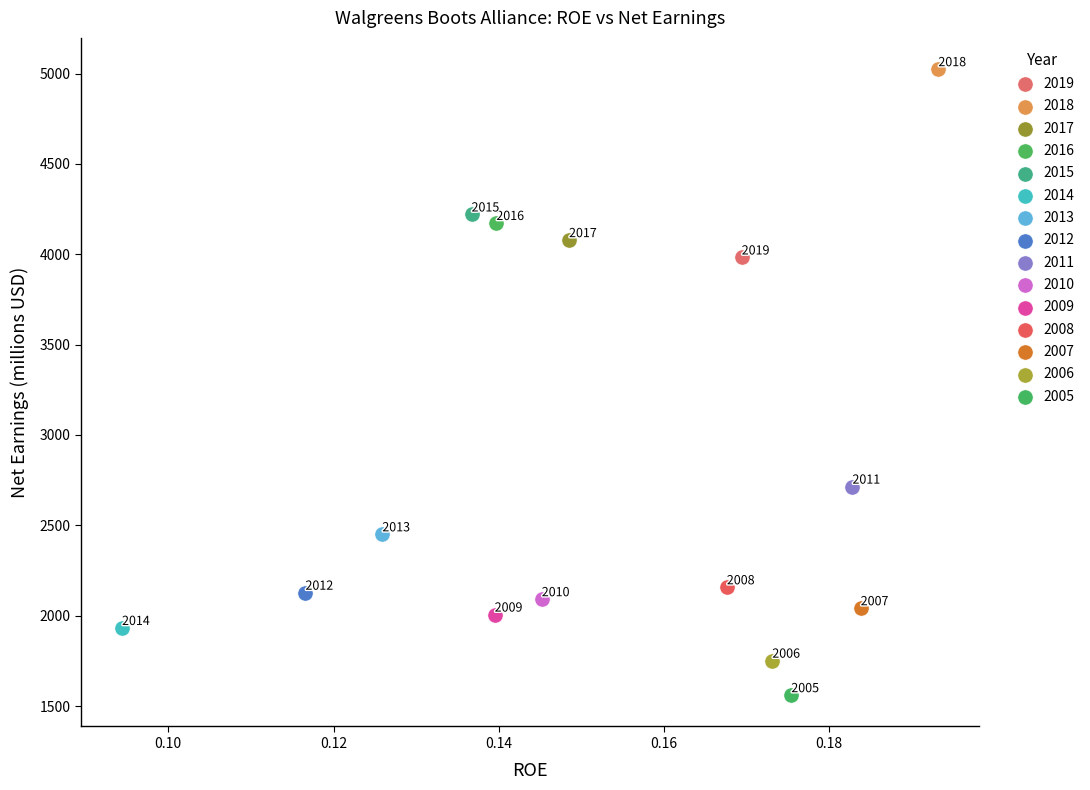

What are all the series names shown in the legend?

2019, 2018, 2017, 2016, 2015, 2014, 2013, 2012, 2011, 2010, 2009, 2008, 2007, 2006, 2005